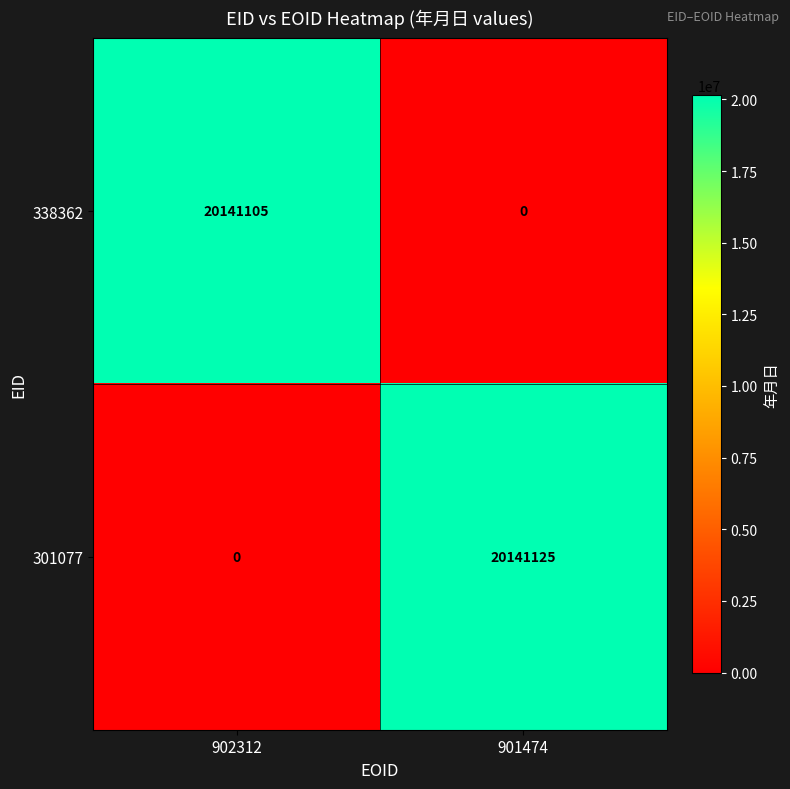

What is the difference between the maximum and minimum values in the 301077 series?

20141125